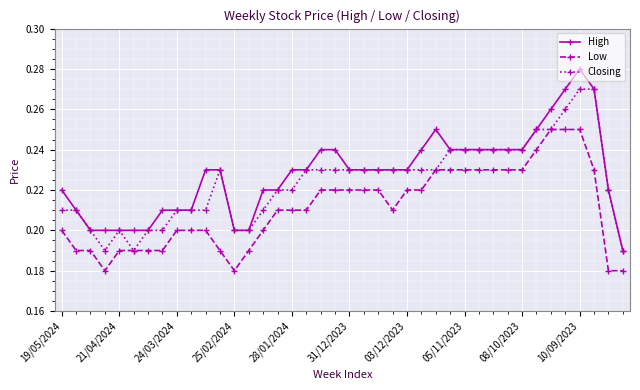

At how many categories does at least one series exceed 0?

40